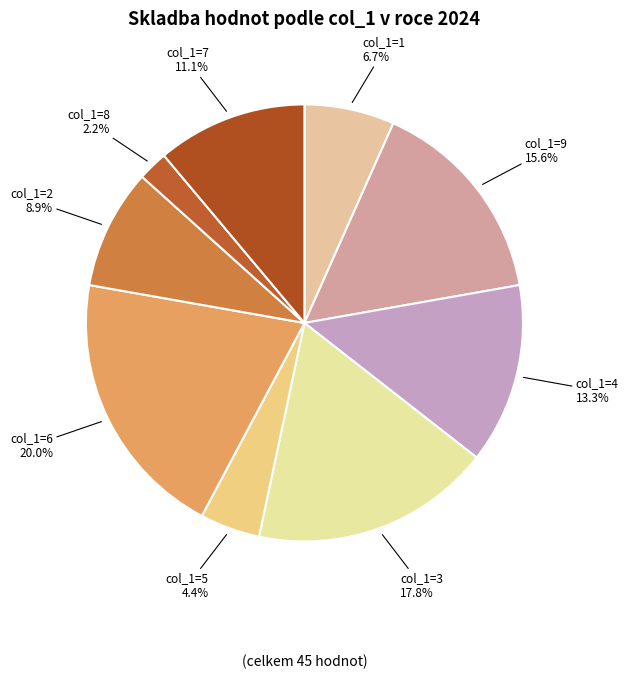

What is the ratio of the value at col_1=8 to the value at col_1=1?

0.3